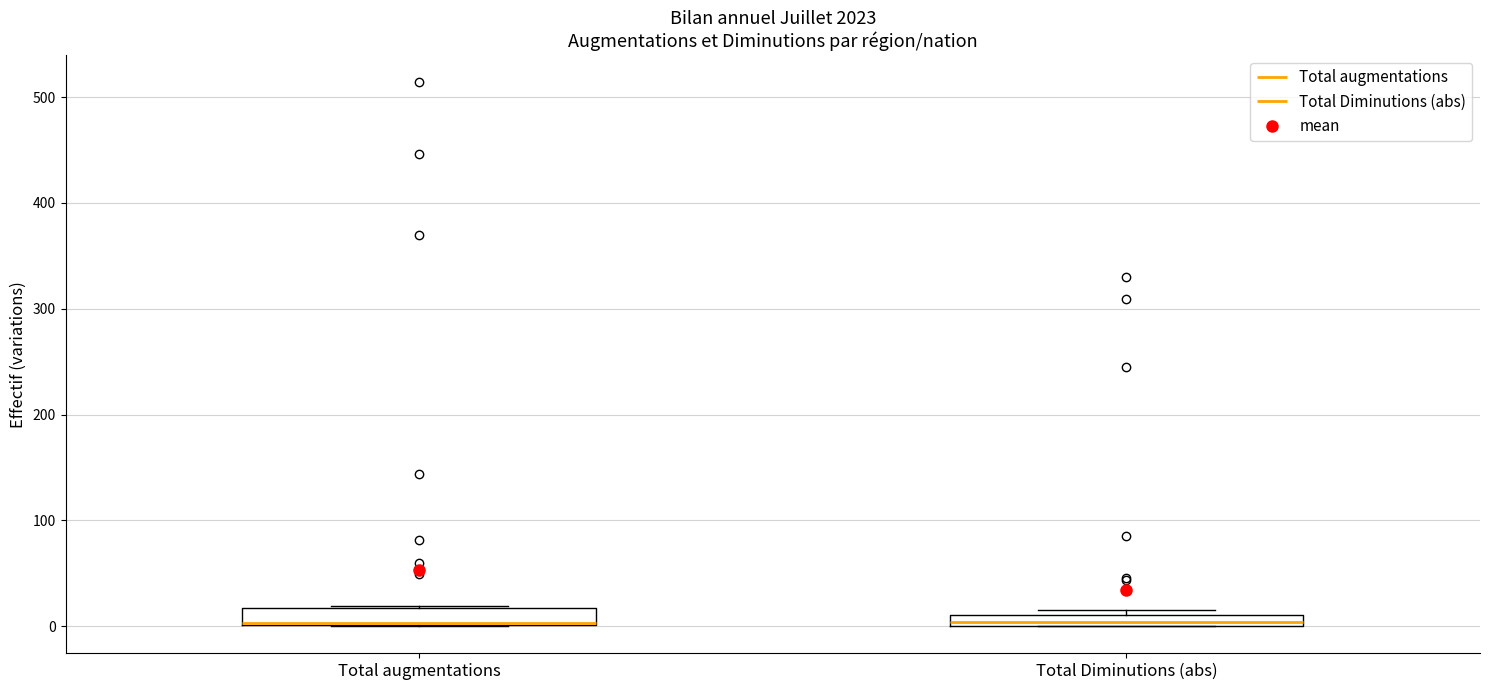

Where is the upper edge of the box for Total Diminutions (abs) on the y-axis? The values are not printed on the chart, so give them approximately, as read against the axis.

10